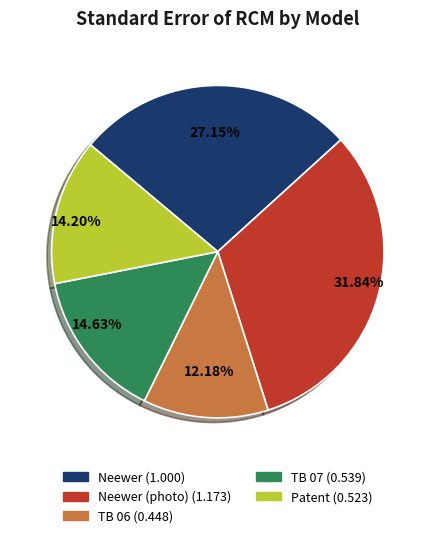

Is there any slice that represents more than half of the pie?

No